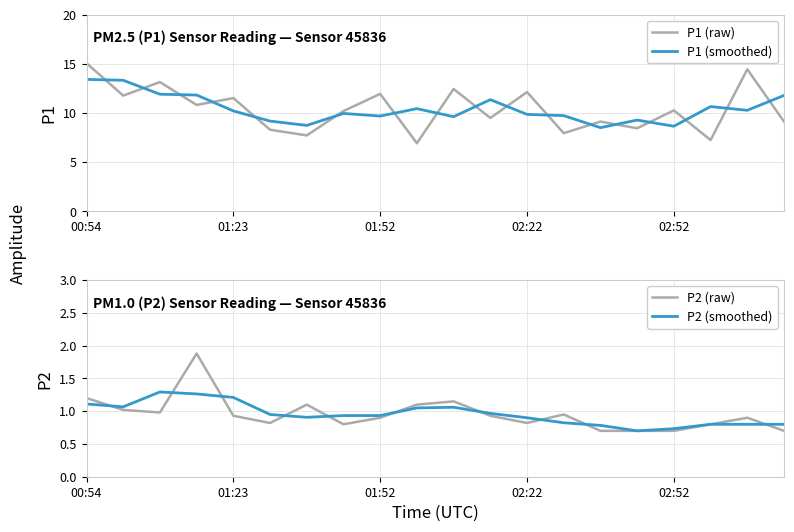

What are all the series names shown in the legend?

P1 (raw), P1 (smoothed), P2 (raw), P2 (smoothed)